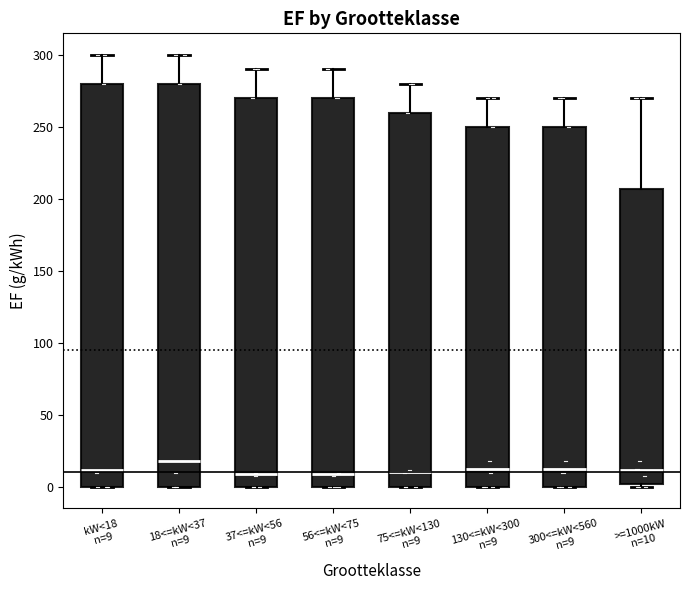

Where is the lower edge of the box for 37<=kW<56 n=9 on the y-axis? The values are not printed on the chart, so give them approximately, as read against the axis.

0